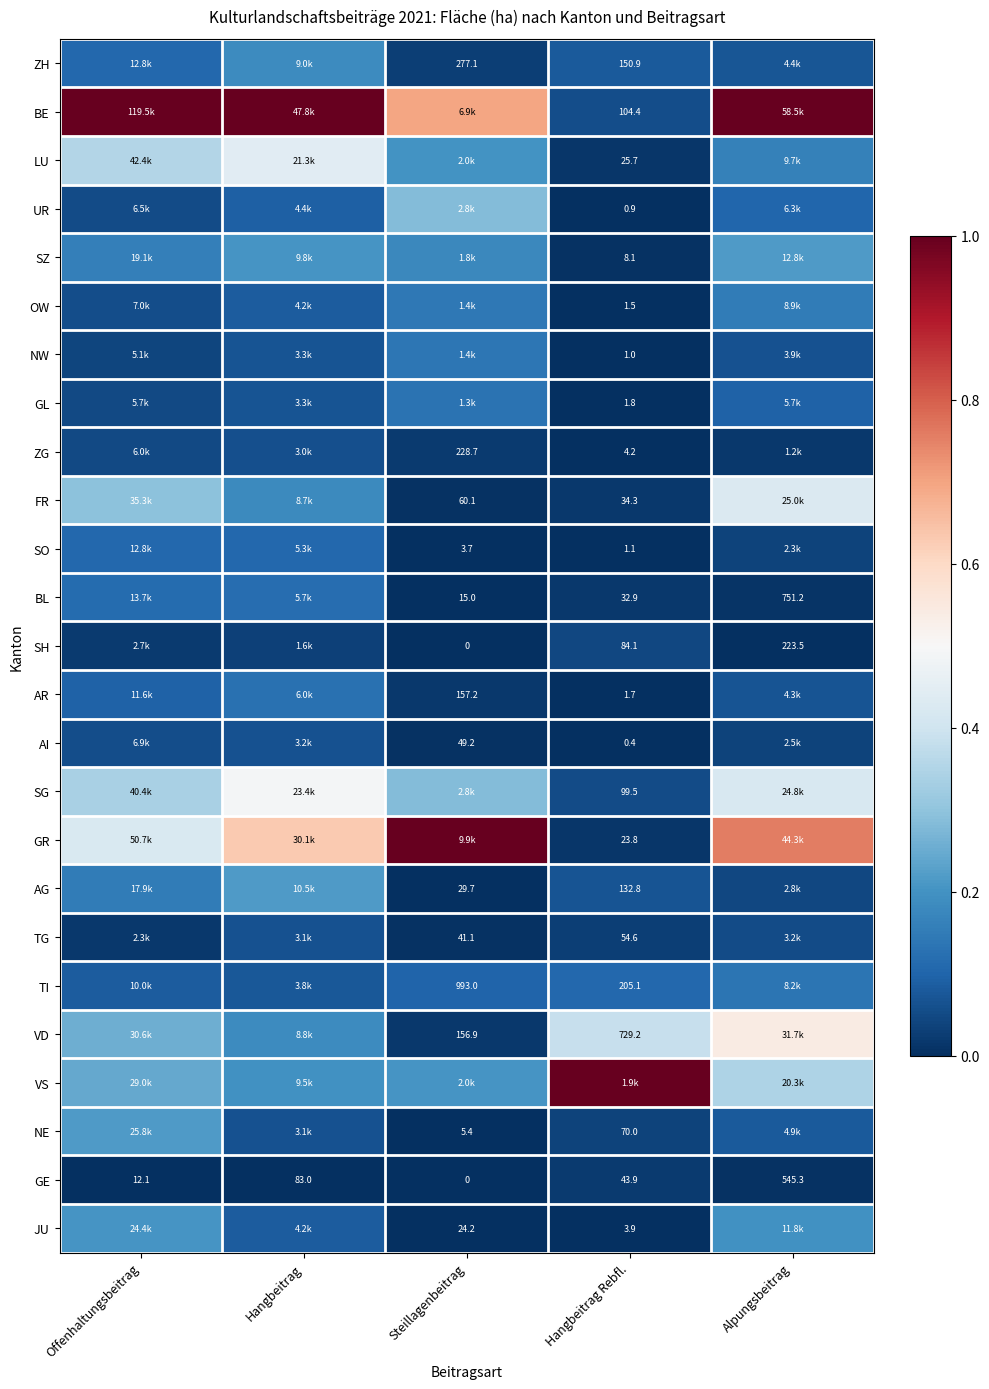

At which label is GE closest to 272?

Hangbeitrag